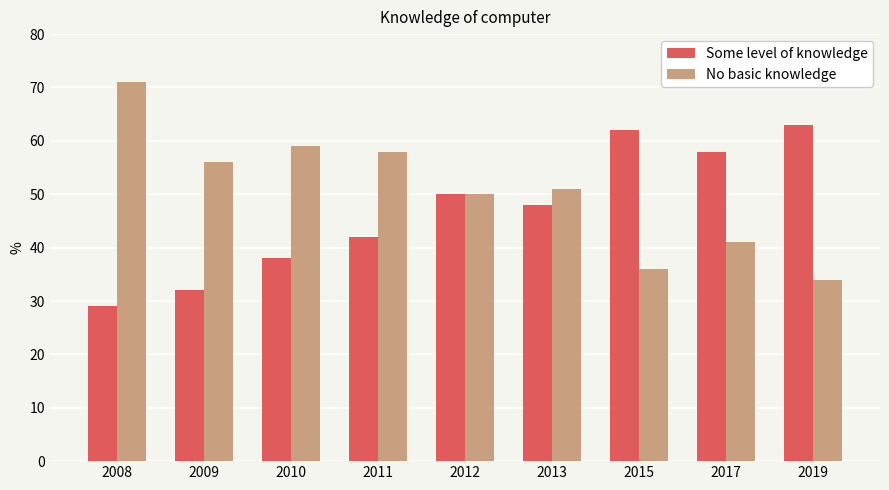

What is the sum of the Some level of knowledge values at 2010 and 2012?

88